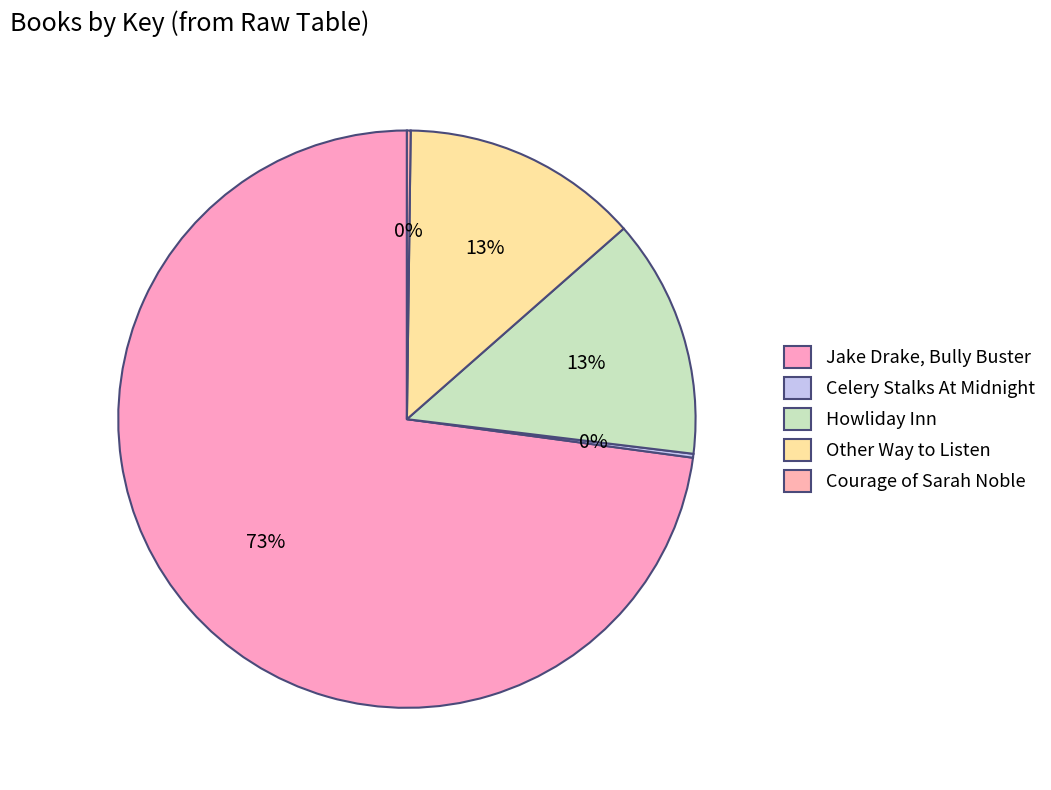

Does any single category account for the majority?

Yes